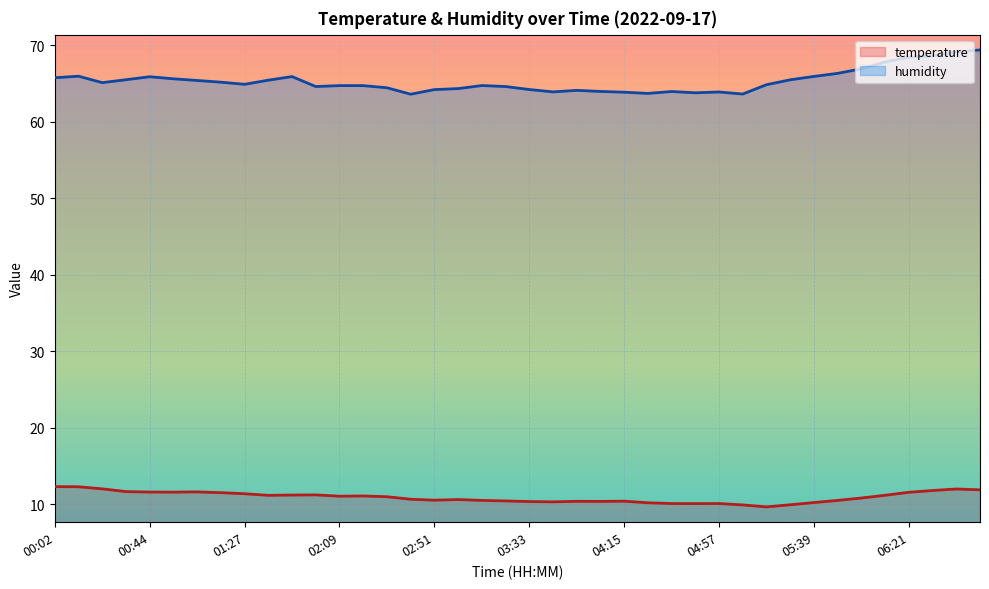

How many values in the temperature series are below 11?

20